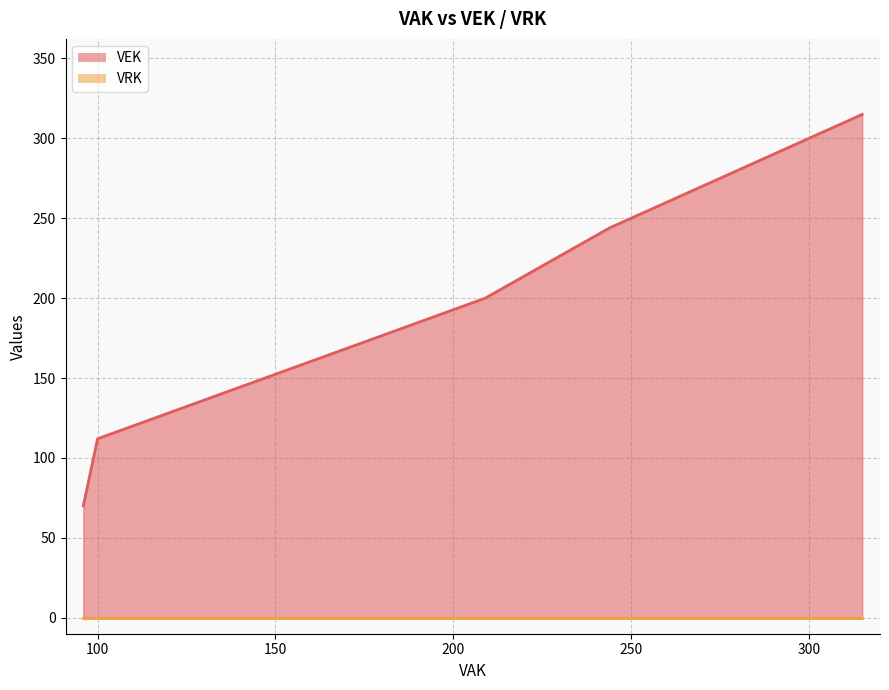

How many lines are shown in the chart?

2